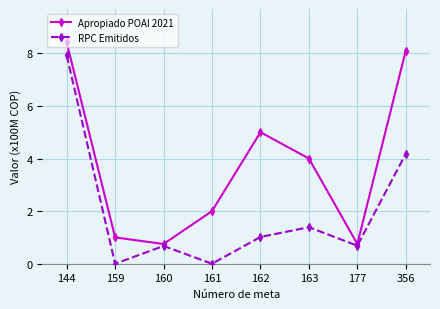

What is the value of the RPC Emitidos point at the 5th from the left?

1.0